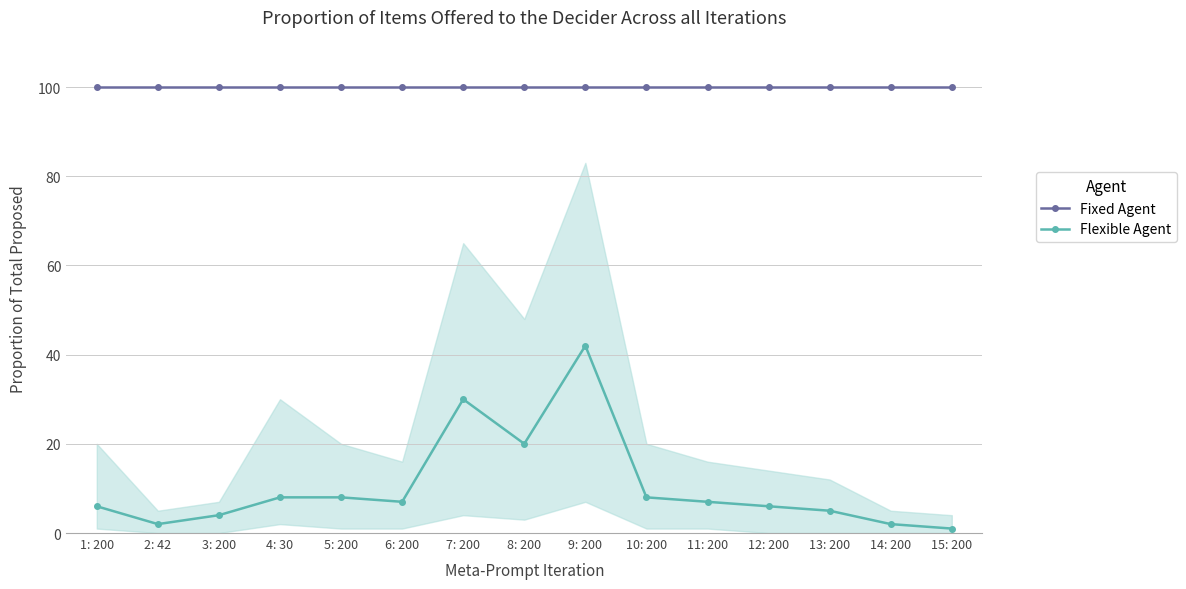

Which series has the largest total across all categories?

Fixed Agent